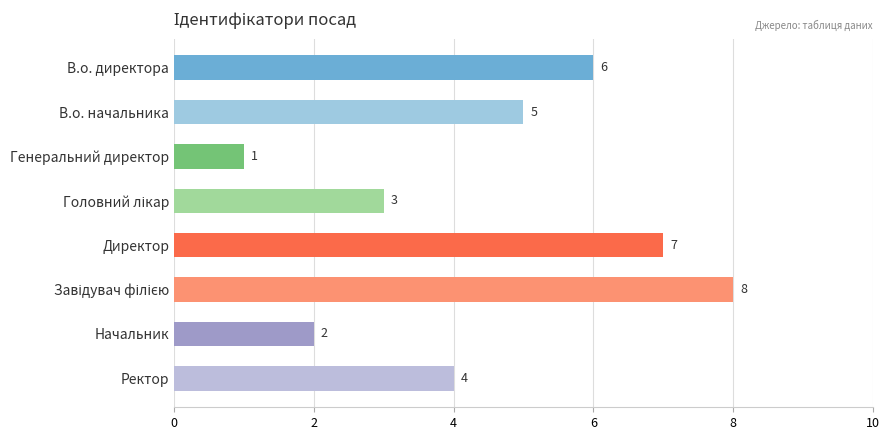

Reading bottom to top, transcribe all the data shown in this chart.

4	2	8	7	3	1	5	6